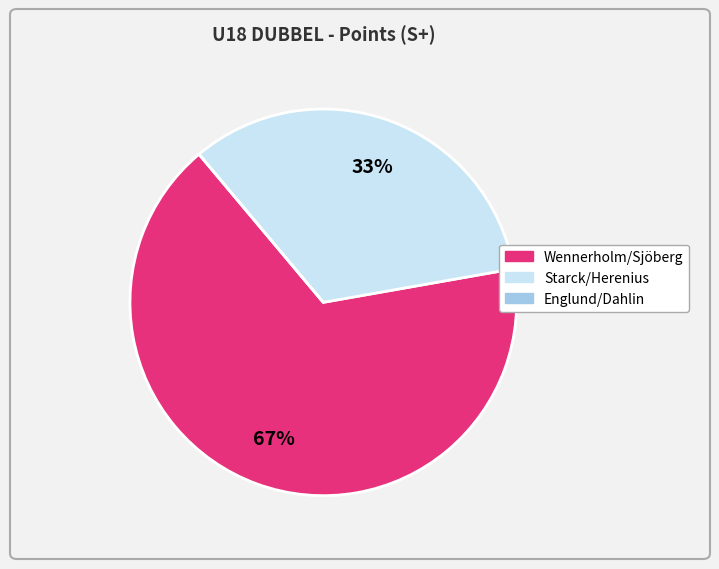

Does Wennerholm/Sjöberg account for over 50% of the chart?

Yes